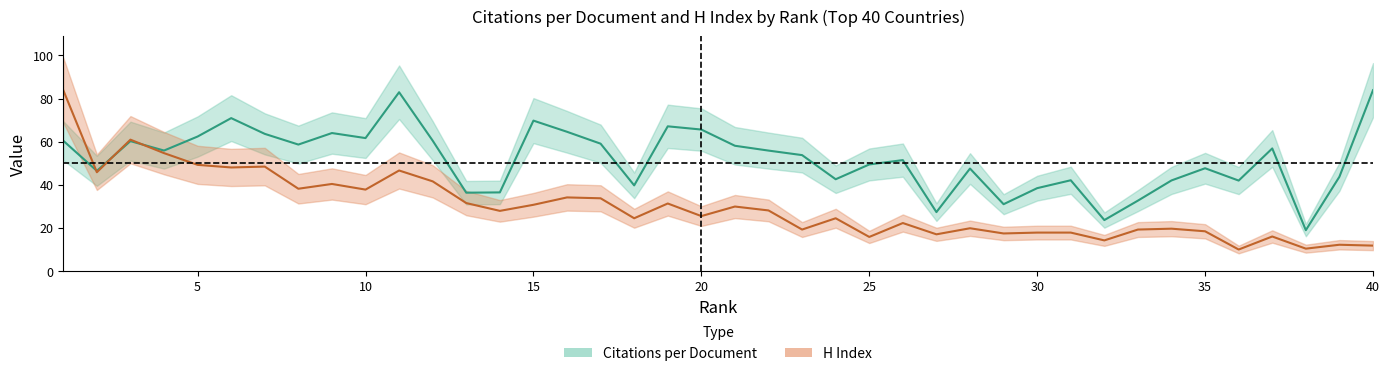

What is the average value of the Citations per document series?

51.8